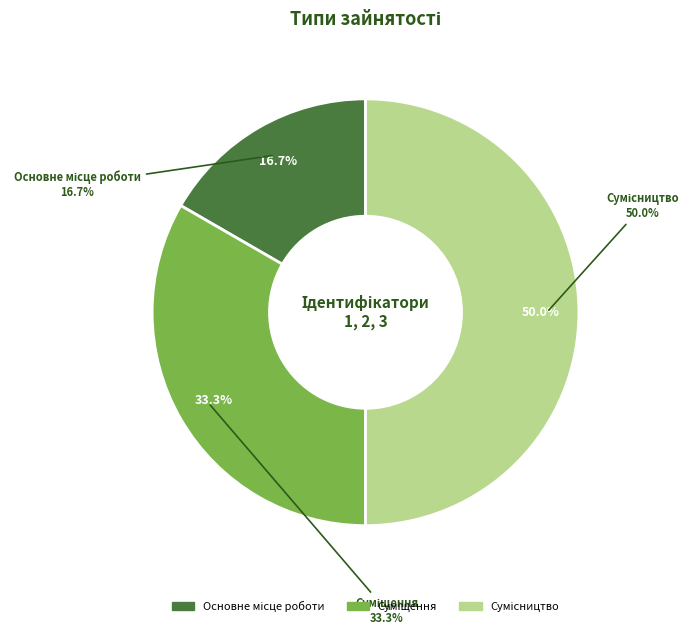

Does any single category account for the majority?

No